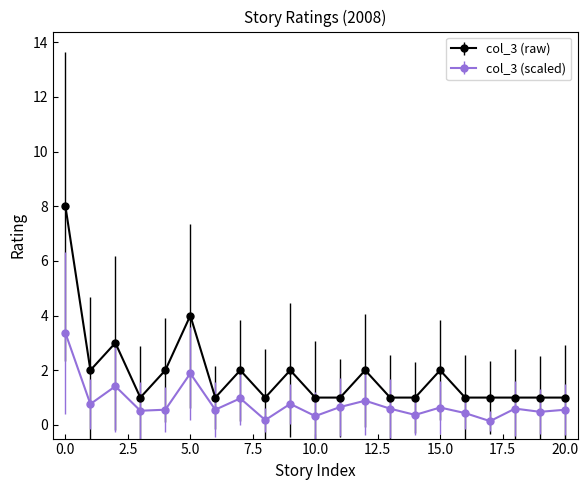

Which series has the largest range (max minus min)?

col_3 (raw)